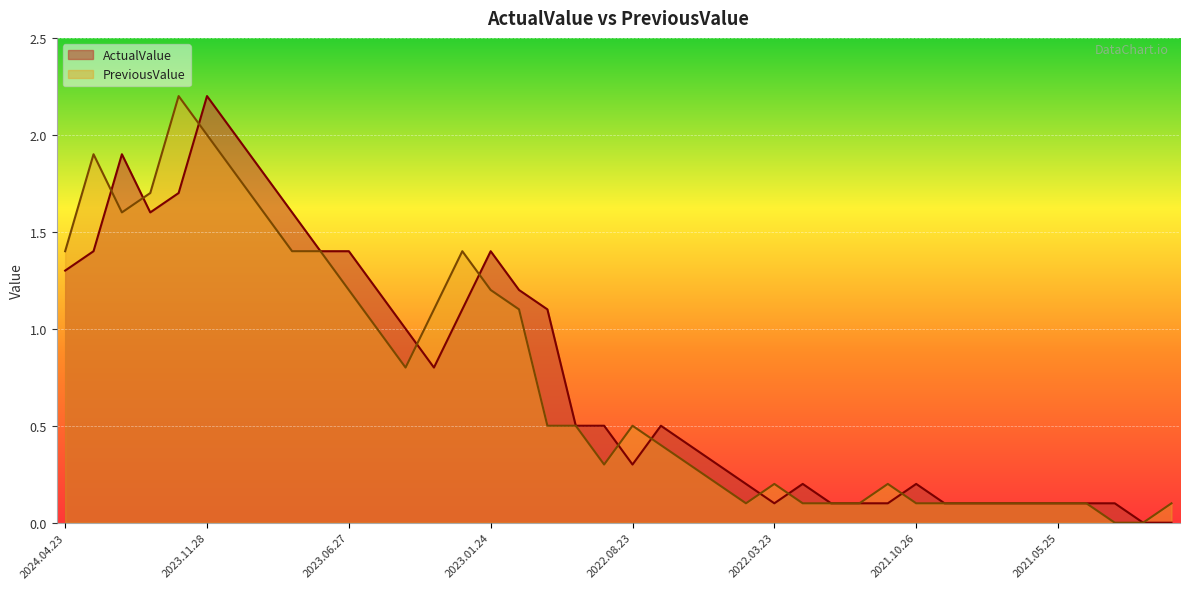

The value of ActualValue at 2023.04.25 is 1.0. True or false?

True